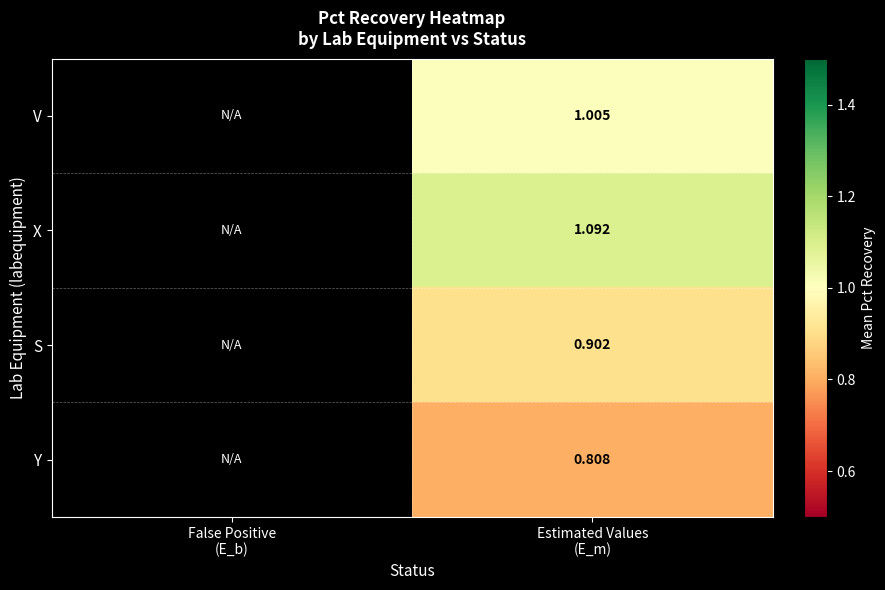

What is the total value across all series at Estimated Values
(E_m)?

3.8